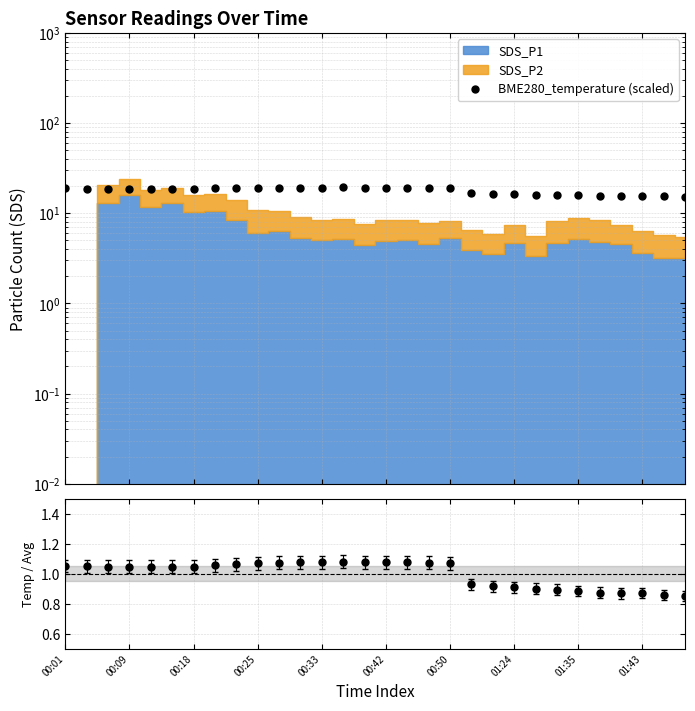

What is the difference between the maximum and second lowest values in the BME280_temperature (scaled) series?

3.9